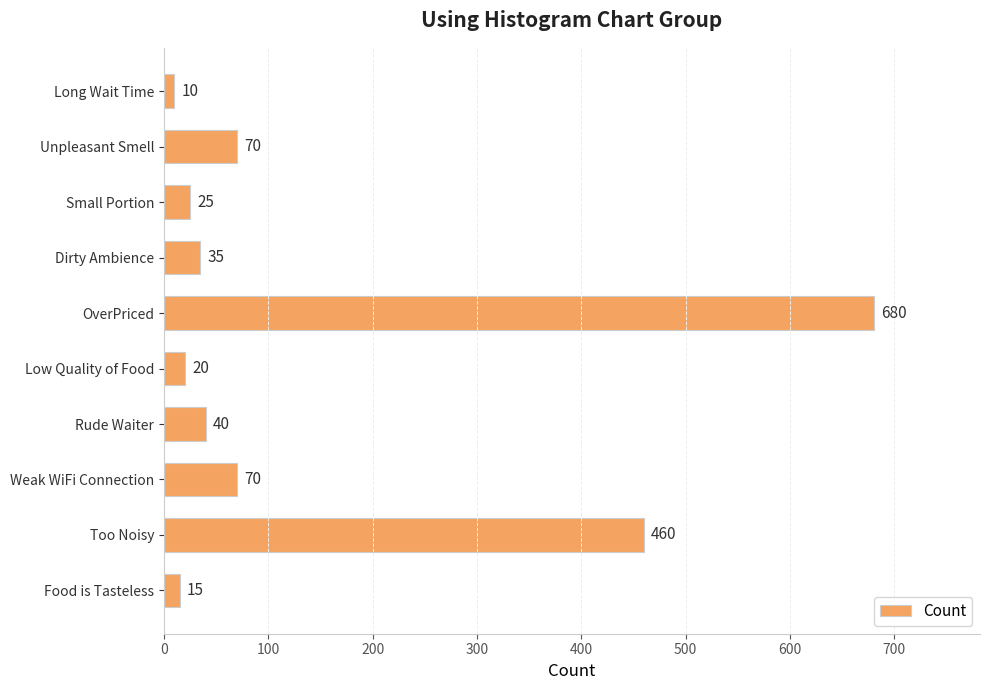

What is the label of the 10th bar from the top?

Food is Tasteless